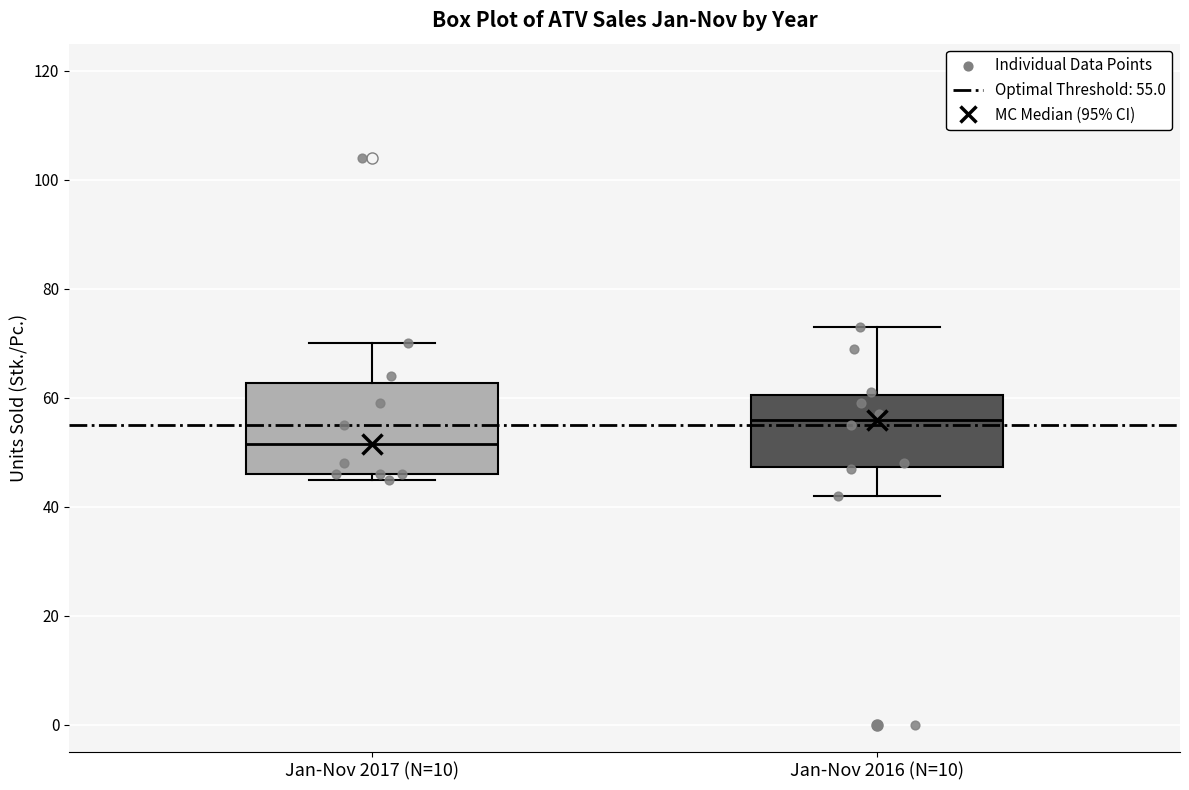

Which box has the highest median line?

Jan-Nov 2016 (N=10)